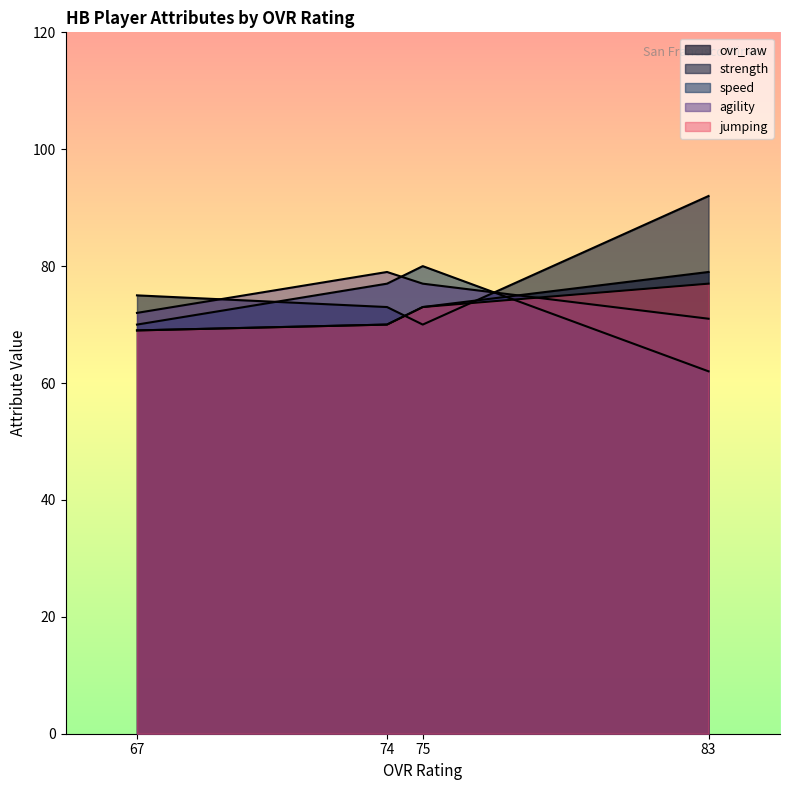

How many interior local peaks does the agility series have?

1